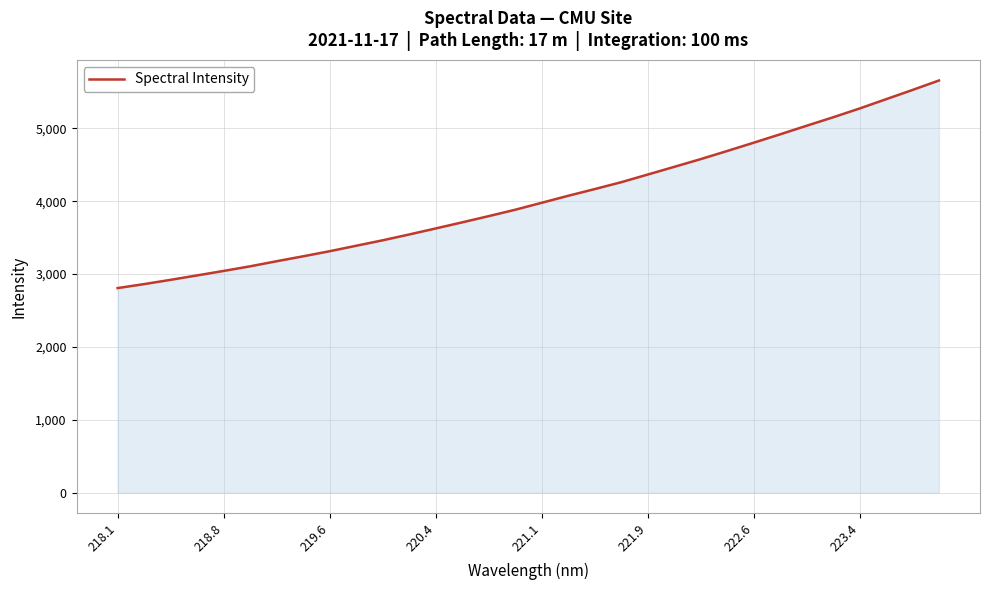

What is the maximum value shown in the chart?

5657.1